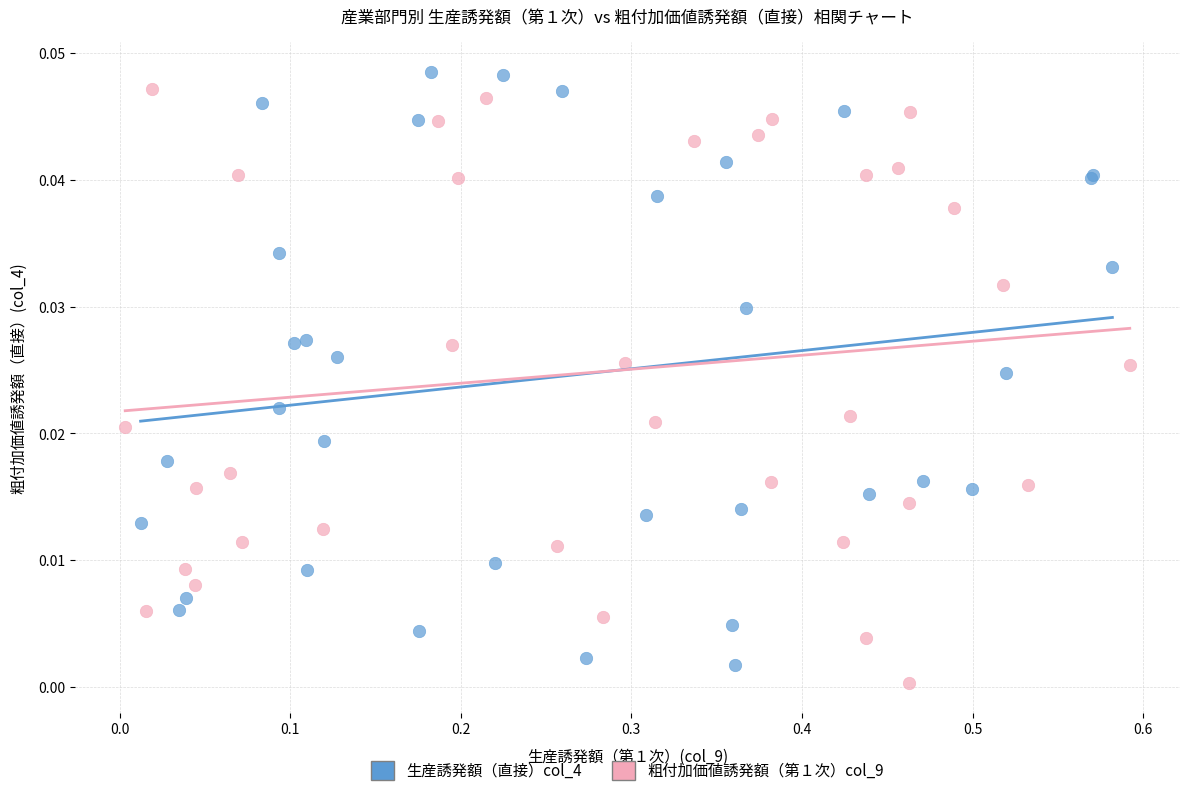

Which series reaches the maximum Y coordinate?

生産誘発額（直接）col_4